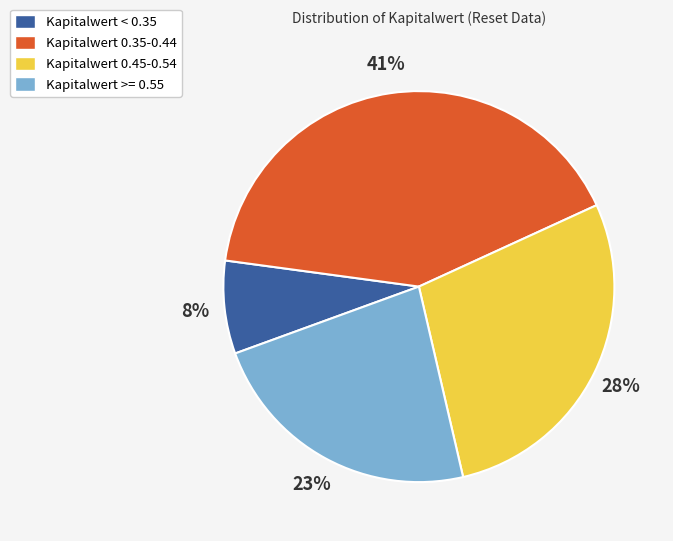

Does any single category account for the majority?

No